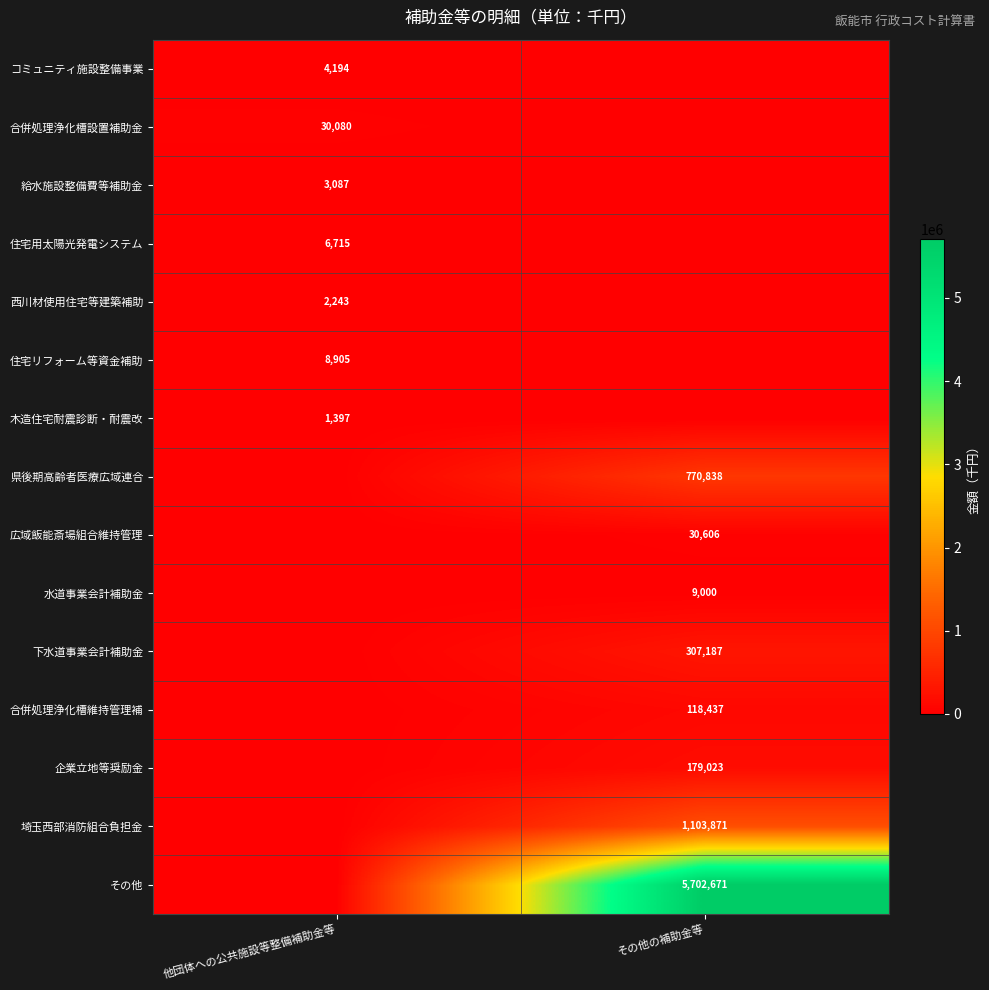

The value of 西川材使用住宅等建築補助 at 他団体への公共施設等整備補助金等 is 2243. True or false?

True